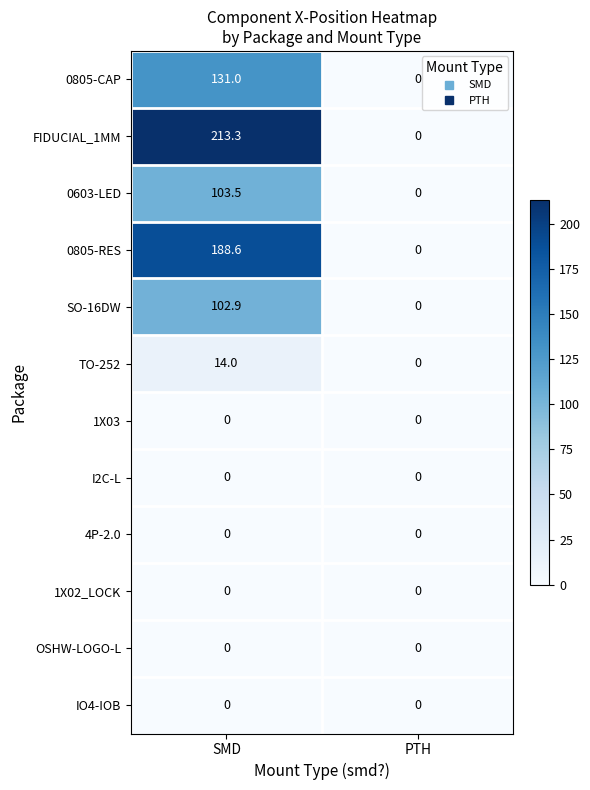

At how many categories does at least one series exceed 76?

1